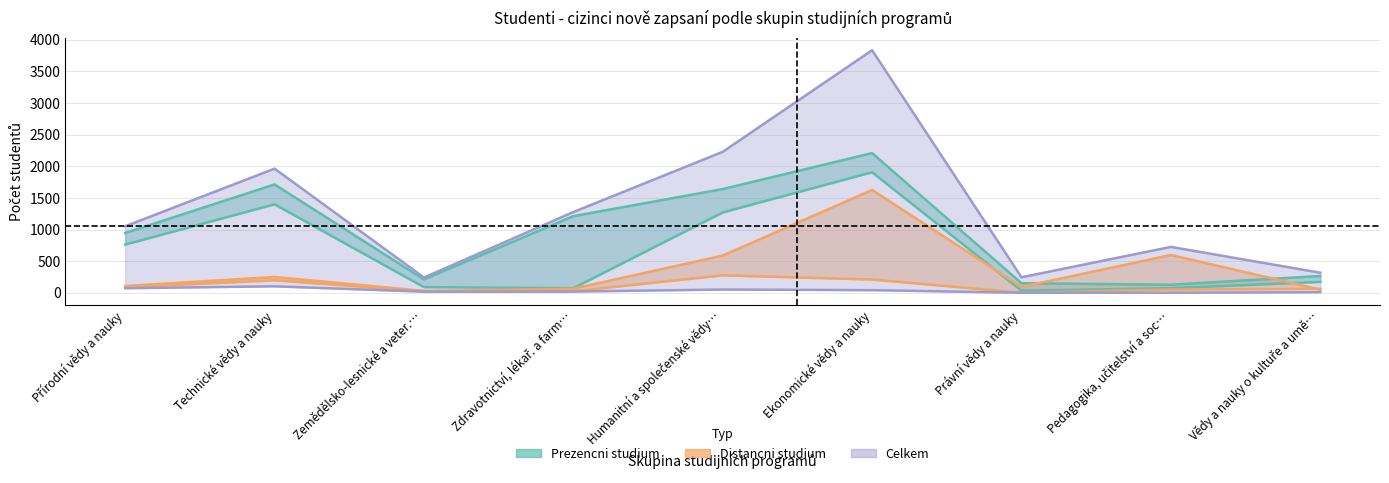

What is the label of the 2nd point from the right?

Pedagogika, učitelství a soc…